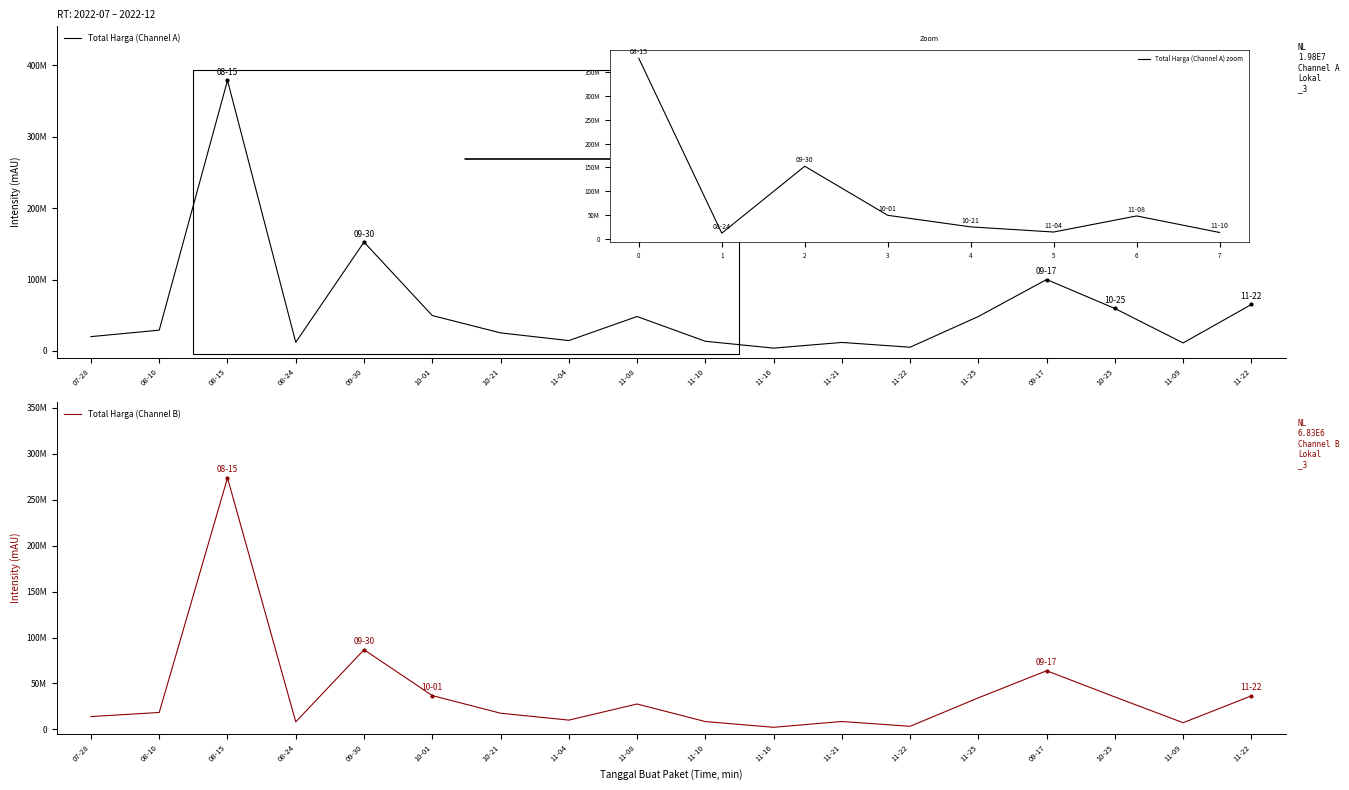

How many data points does each series have?

18